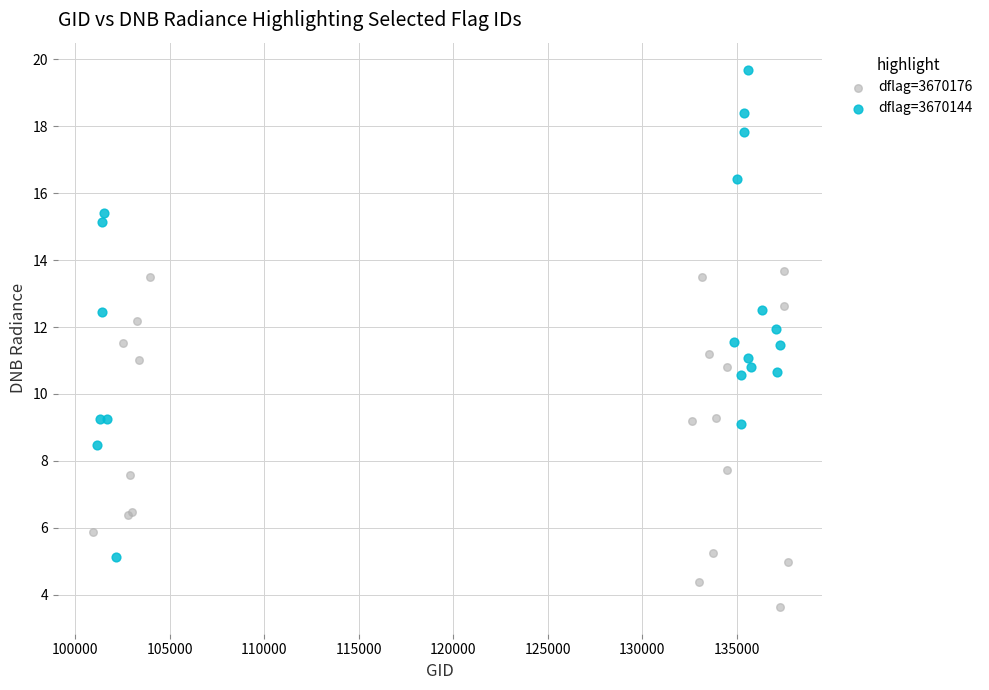

Which series has the largest Y range (max minus min)?

dflag=3670144